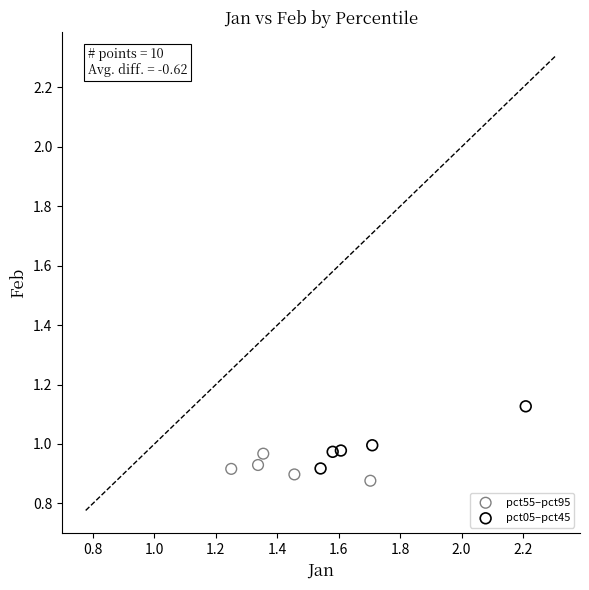

Which series has the widest spread of Y values?

pct05–pct45